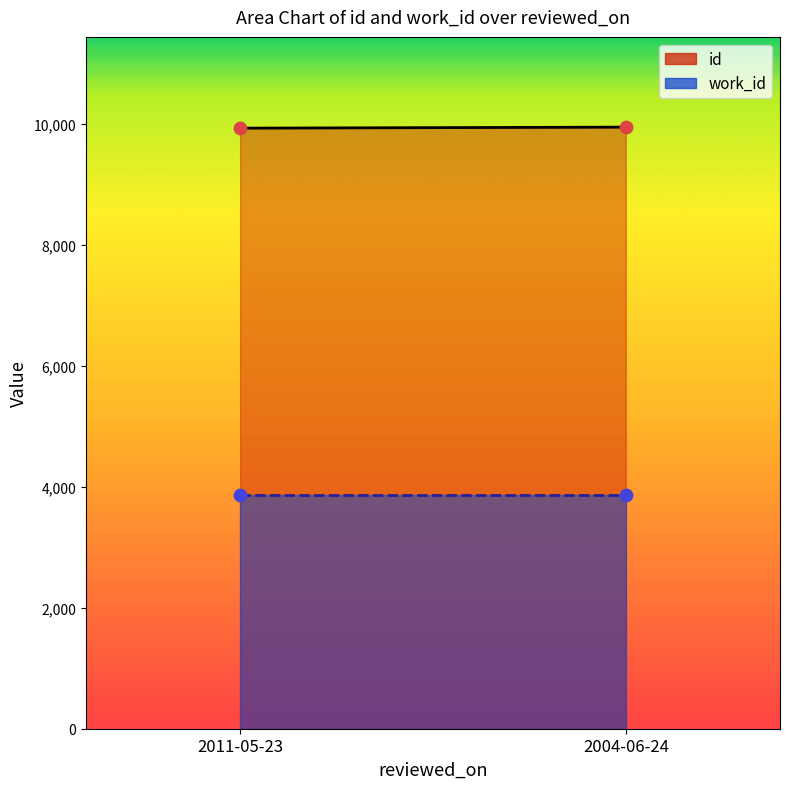

At which category is the sum across all series the highest?

2004-06-24